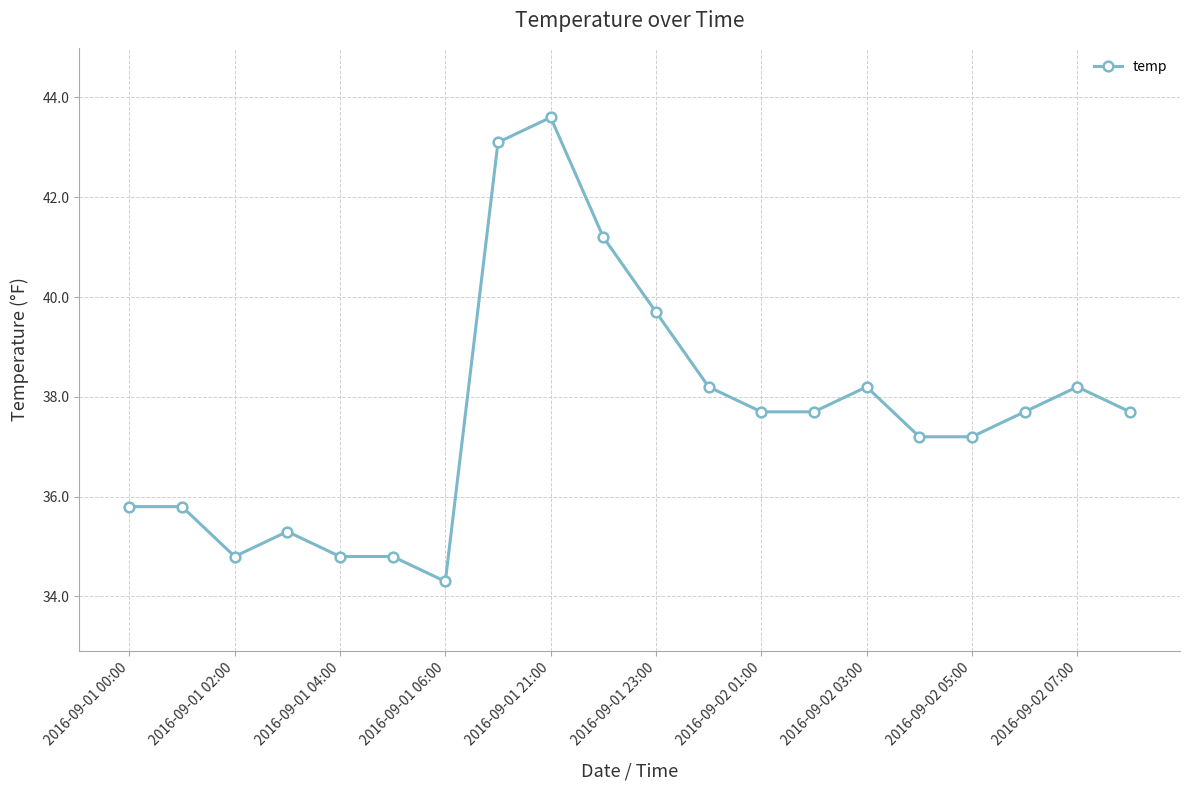

What is the maximum value shown in the chart?

43.6